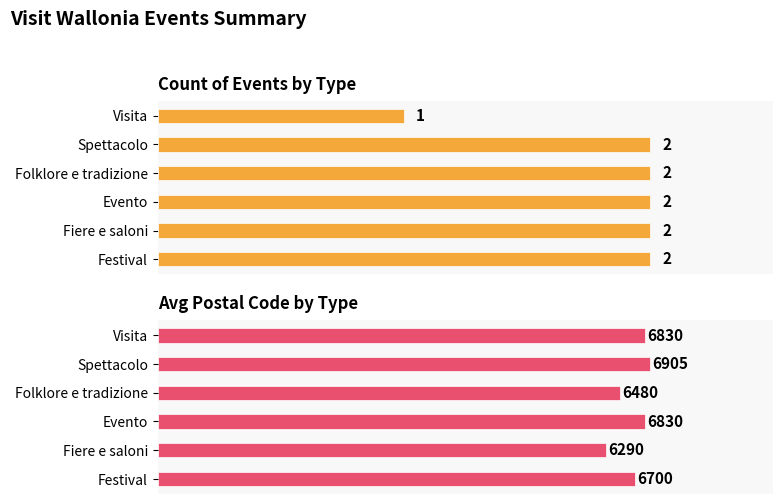

What are all the series names shown in the legend?

Count of Events, Avg Postal Code